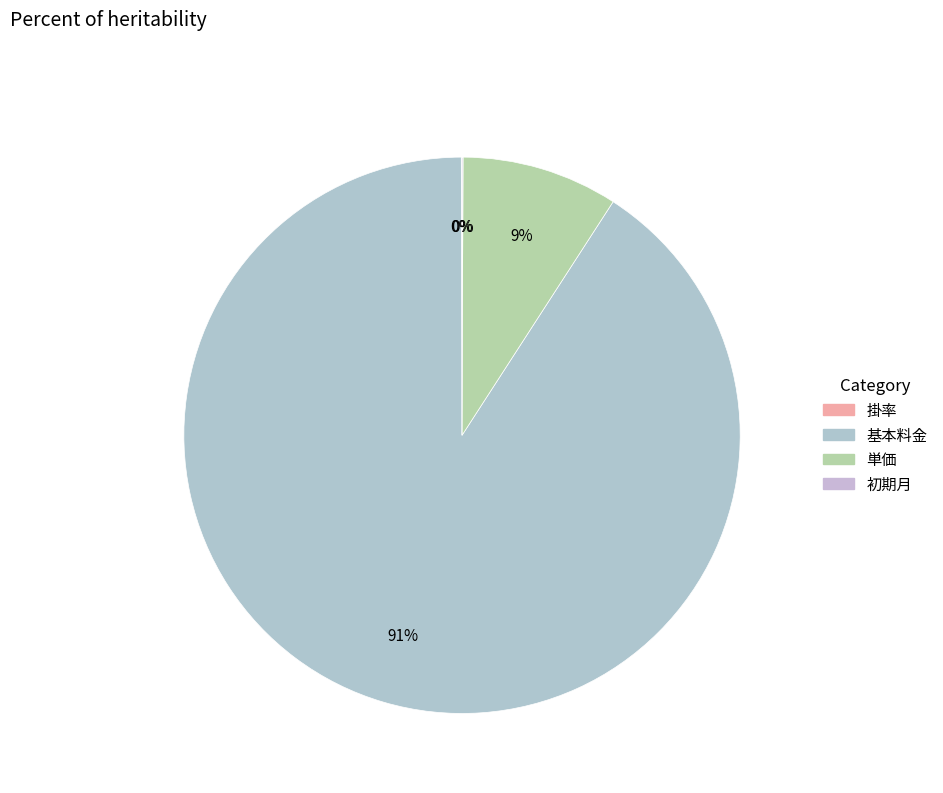

To the nearest percent, what is the difference between the largest and smallest slice percentages?

91%